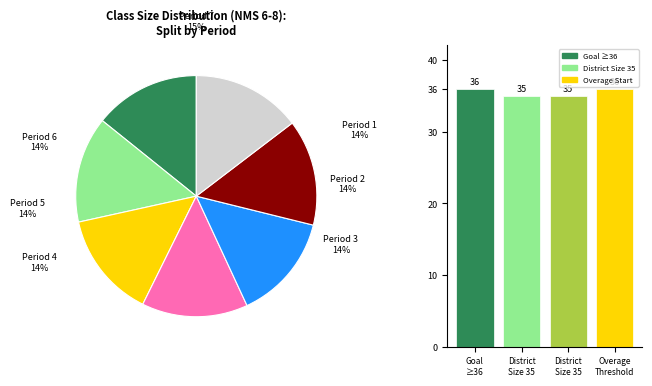

Does Goal
≥36 account for over 50% of the chart?

No